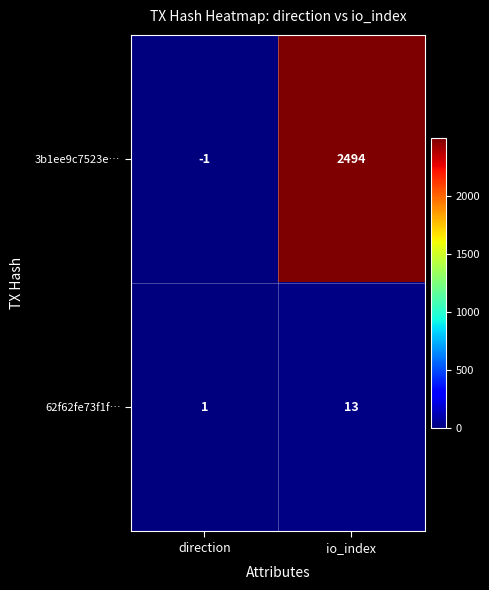

Reading left to right, transcribe all the data shown in this chart.

3b1ee9c7523e…: -1	2494
62f62fe73f1f…: 1	13